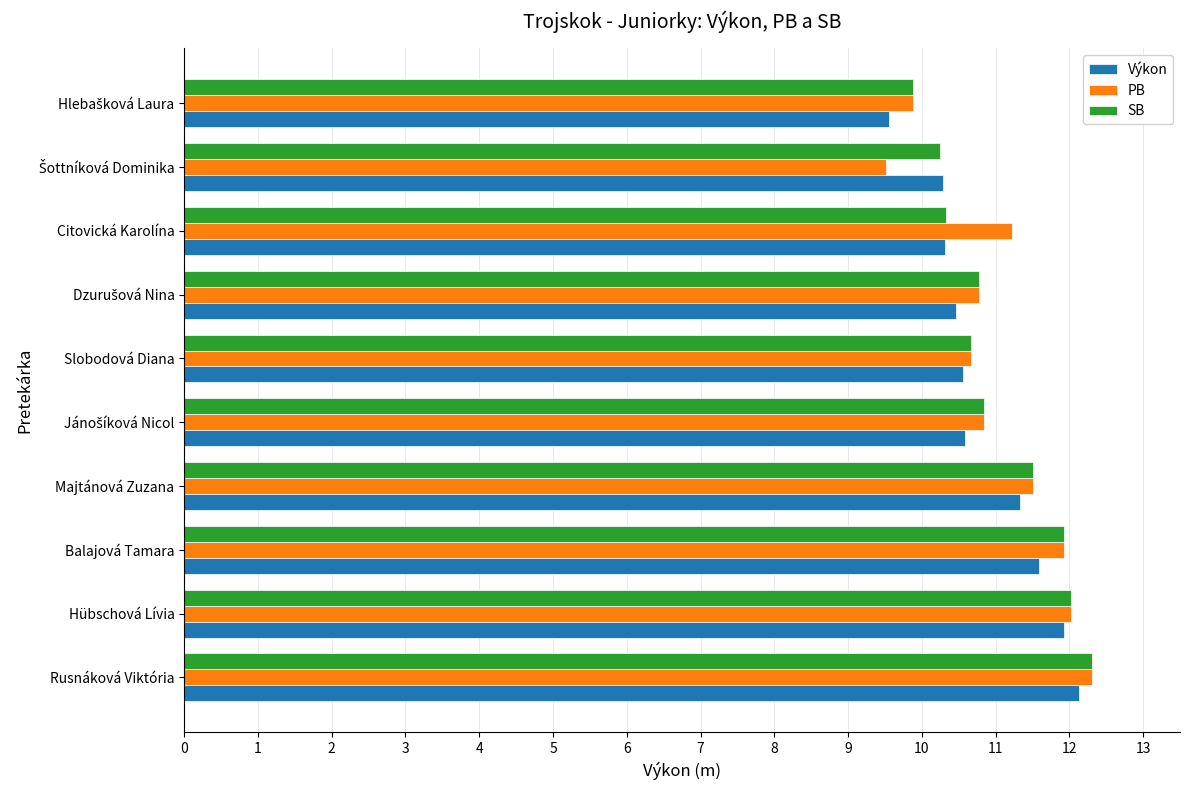

What is the smallest value displayed?

9.5